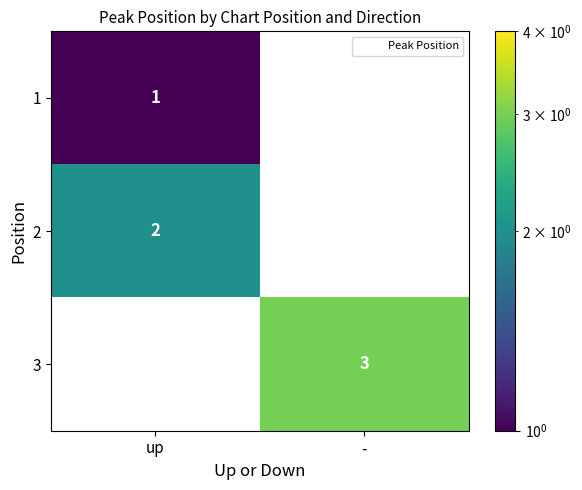

Where is 3 nearest to the value 1?

up